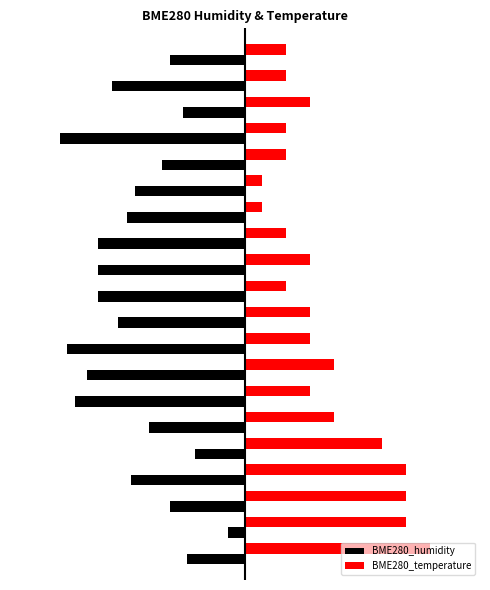

What are all the series names shown in the legend?

BME280_humidity, BME280_temperature